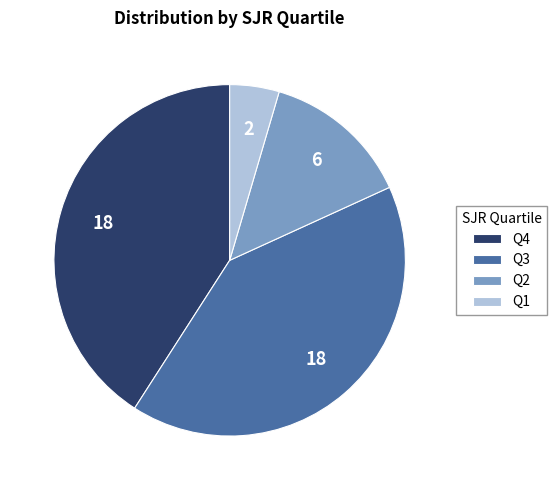

True or false: Q2 accounts for 19% of the total.

False